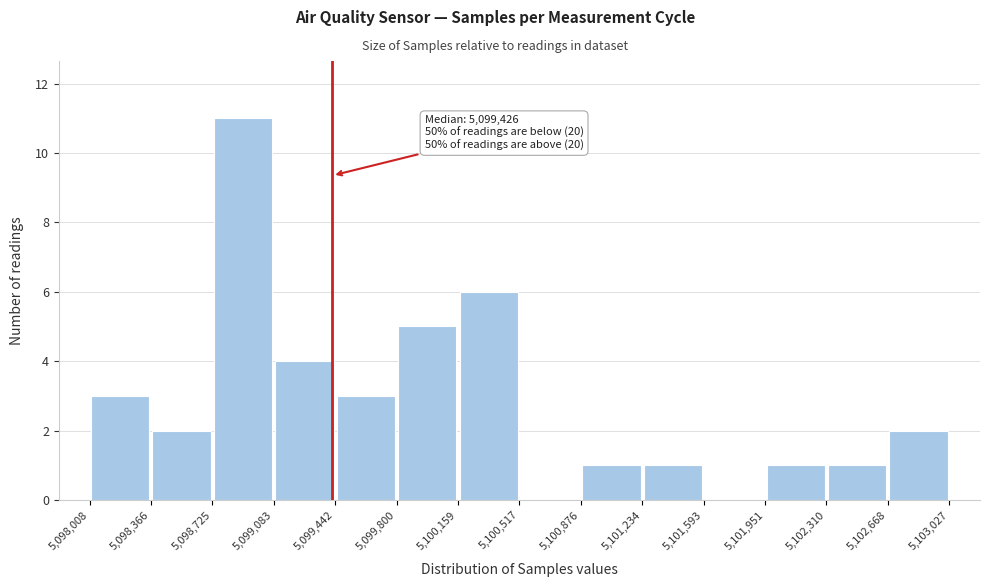

Over which range of the x-axis is the bar tallest?

5,098,725 to 5,099,083